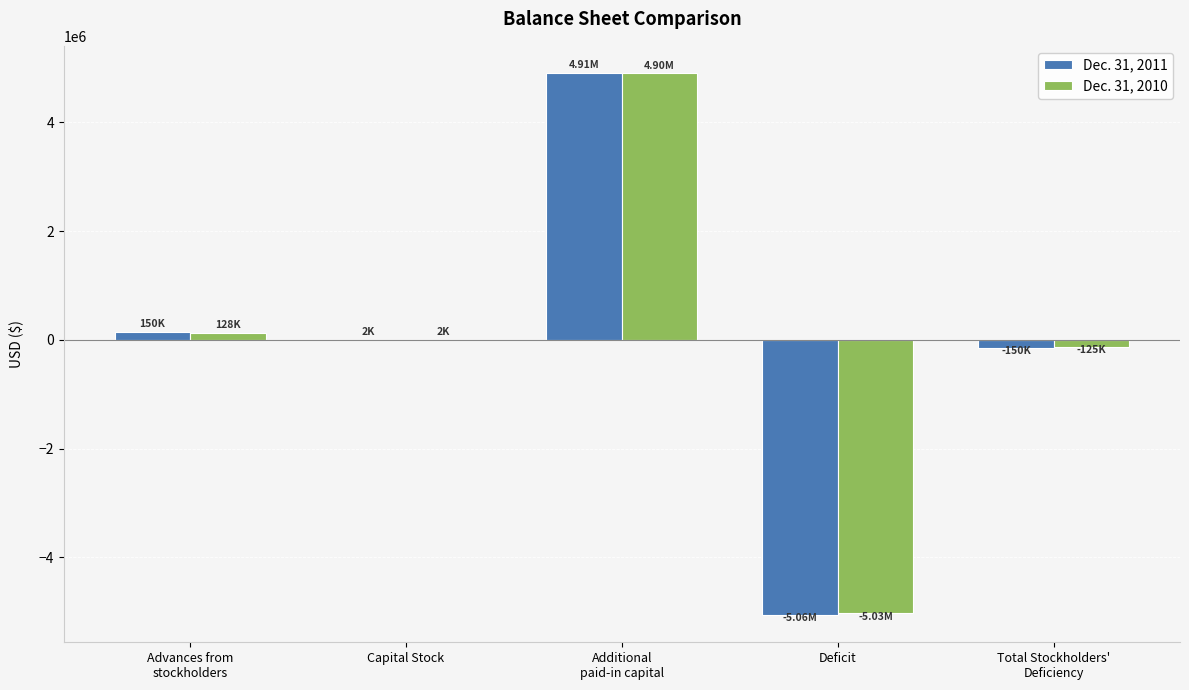

What are all the series names shown in the legend?

Dec. 31, 2011, Dec. 31, 2010